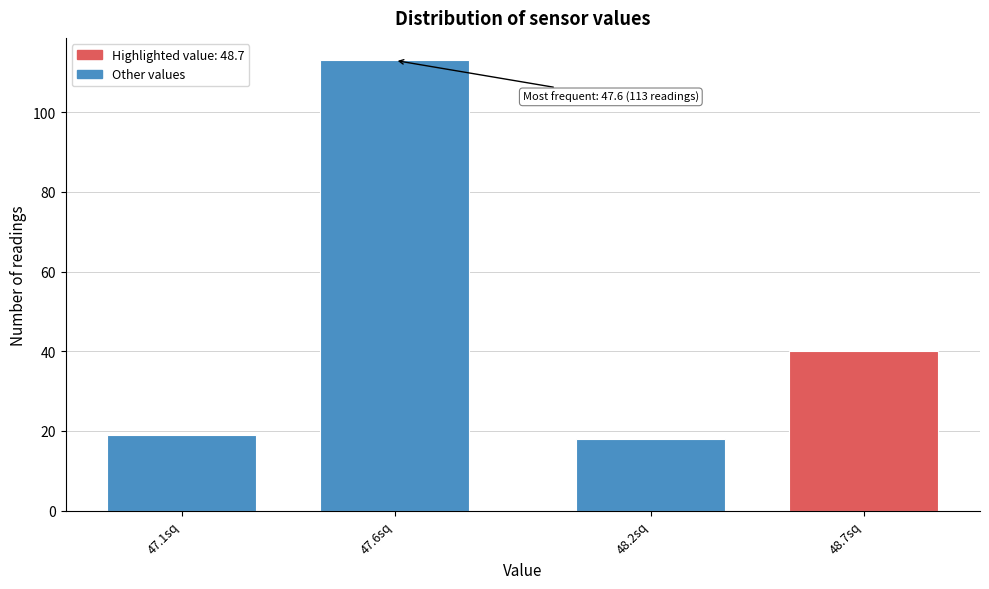

Reading left to right, extract all data points from this chart.

47.1sq=19	47.6sq=113	48.2sq=18	48.7sq=40